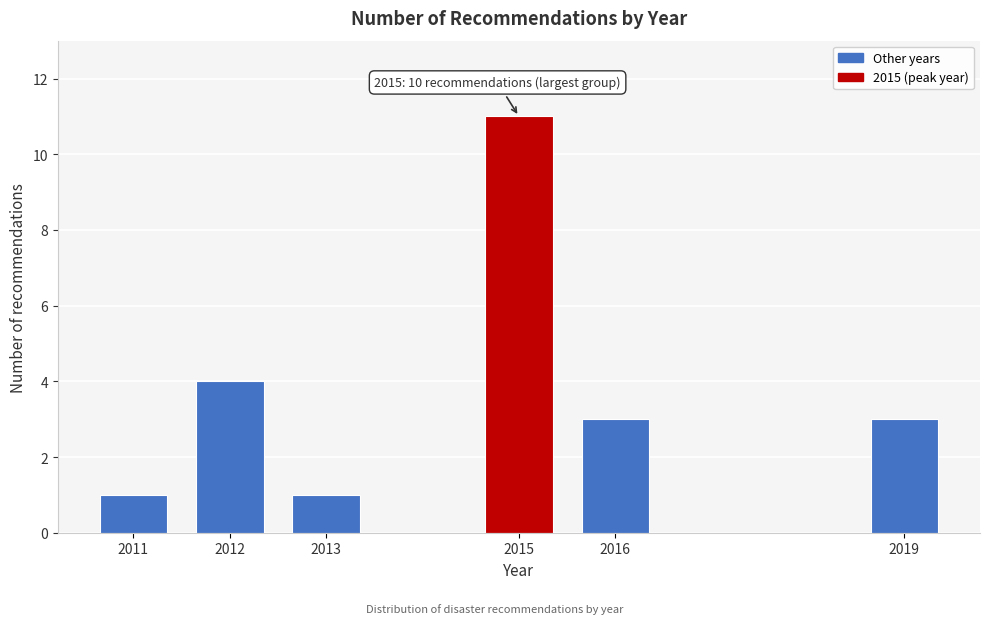

Reading left to right, what are all the values shown in this chart?

1	4	1	11	3	3